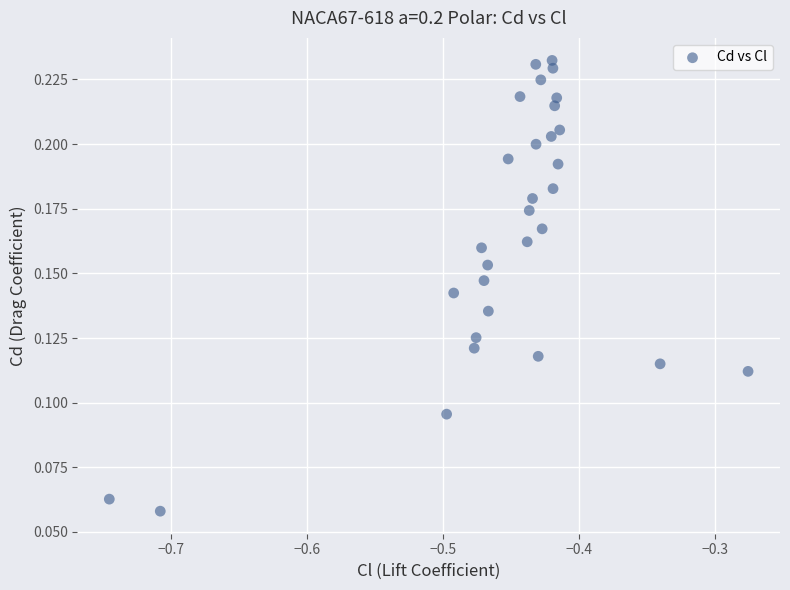

What is the range of X values (max minus min)?

0.5